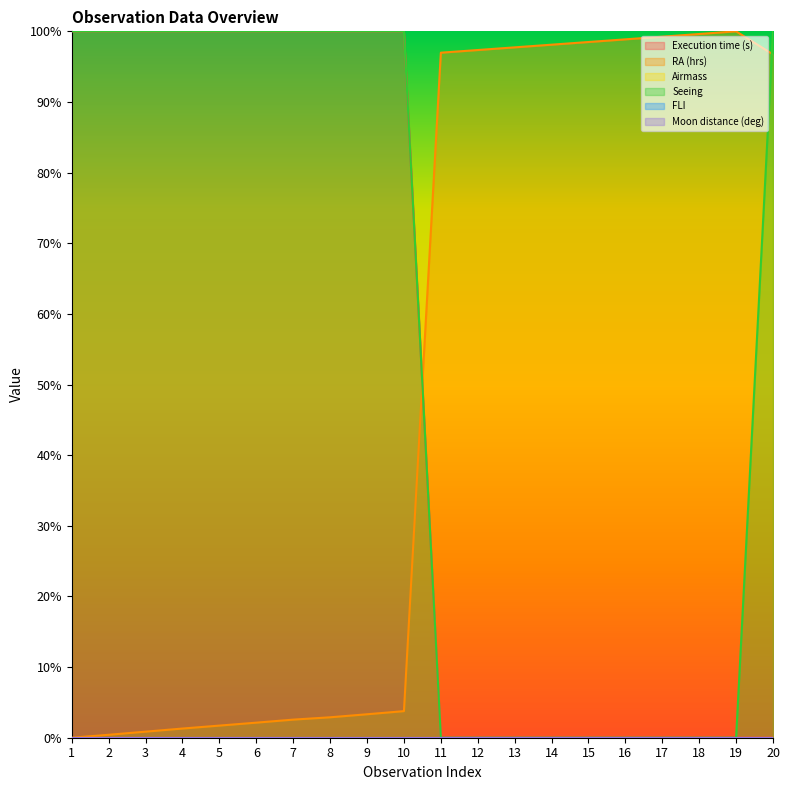

What is the total value across all series at 15?

98.5